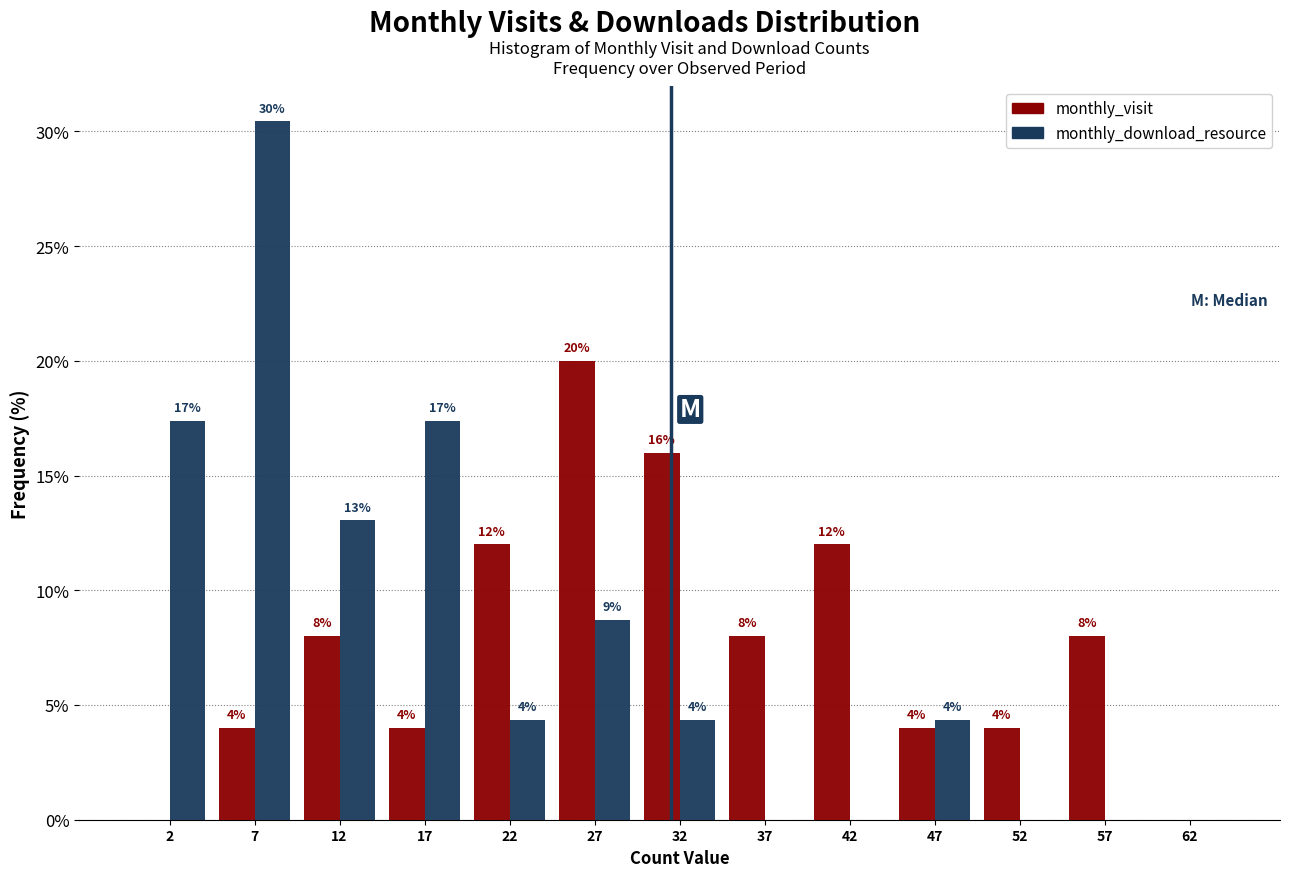

In the monthly_download_resource series, which range on the x-axis has the tallest bar?

5 to 10